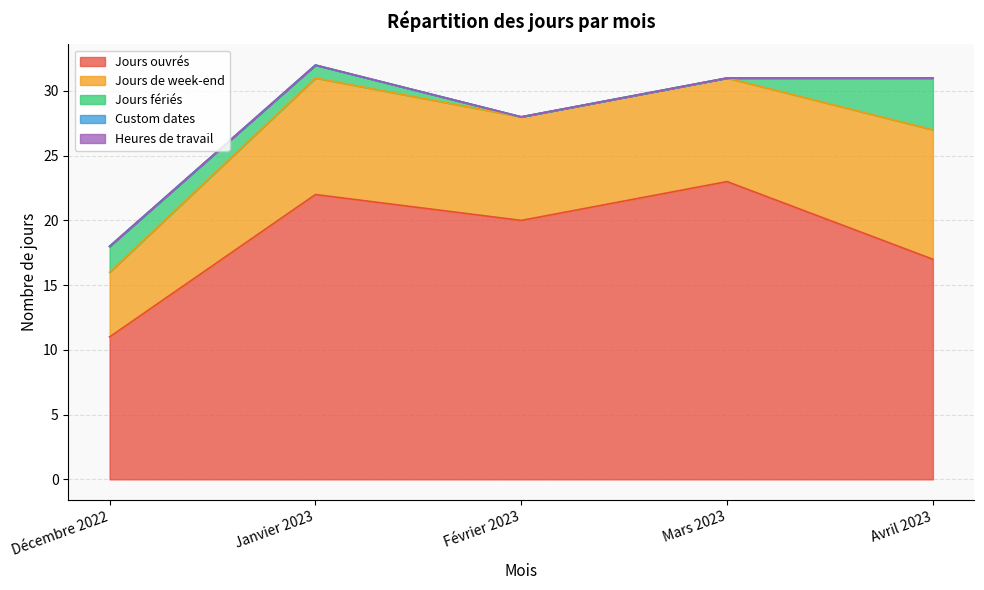

What is the label of the 5th point from the right?

Décembre 2022